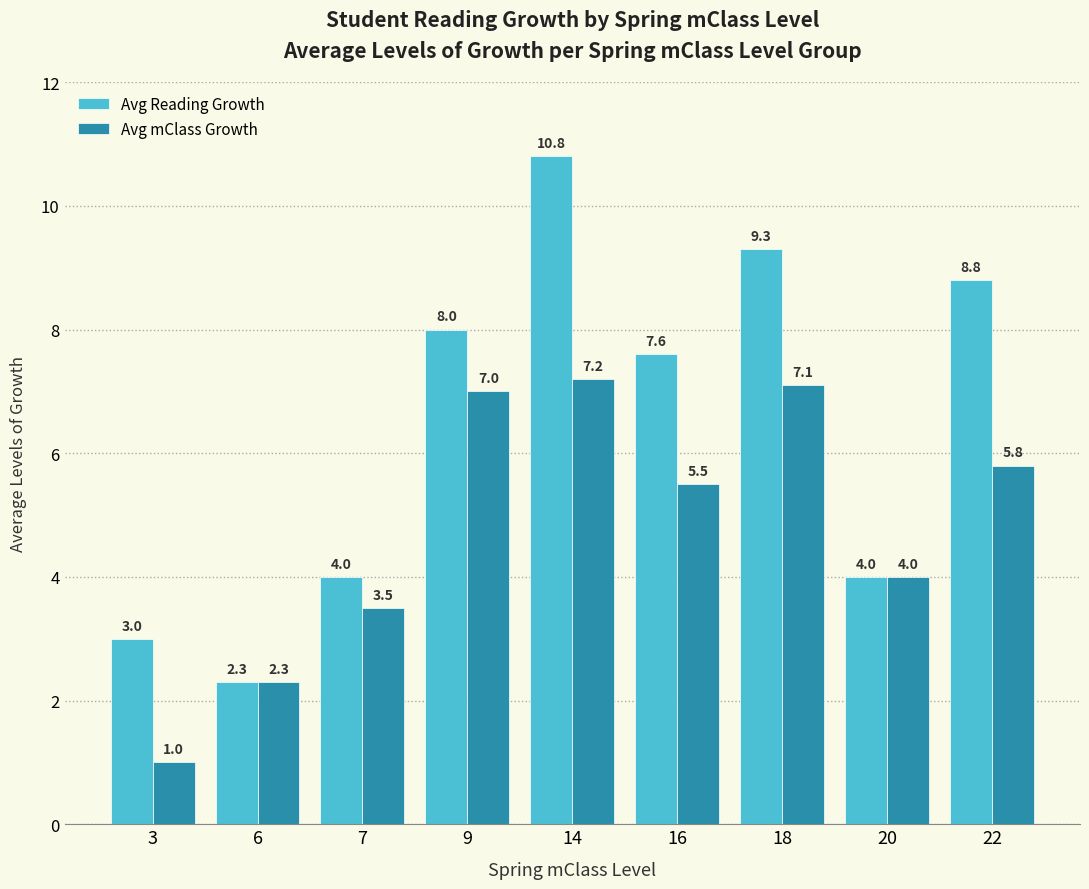

Count the number of categories in the chart.

9